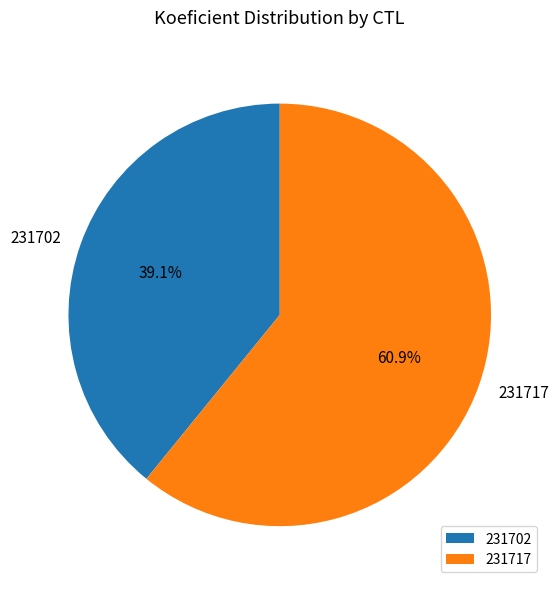

What portion of the pie excludes 231702?

60.9%